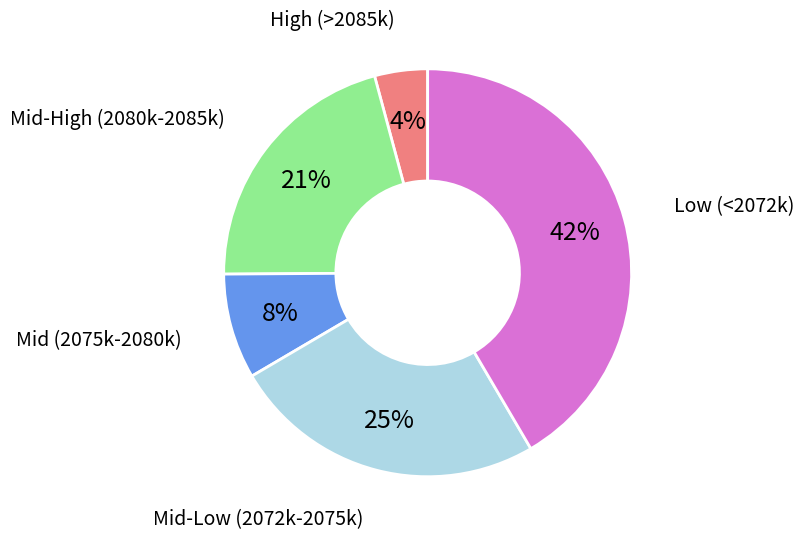

To the nearest percent, what is the average slice percentage?

20%